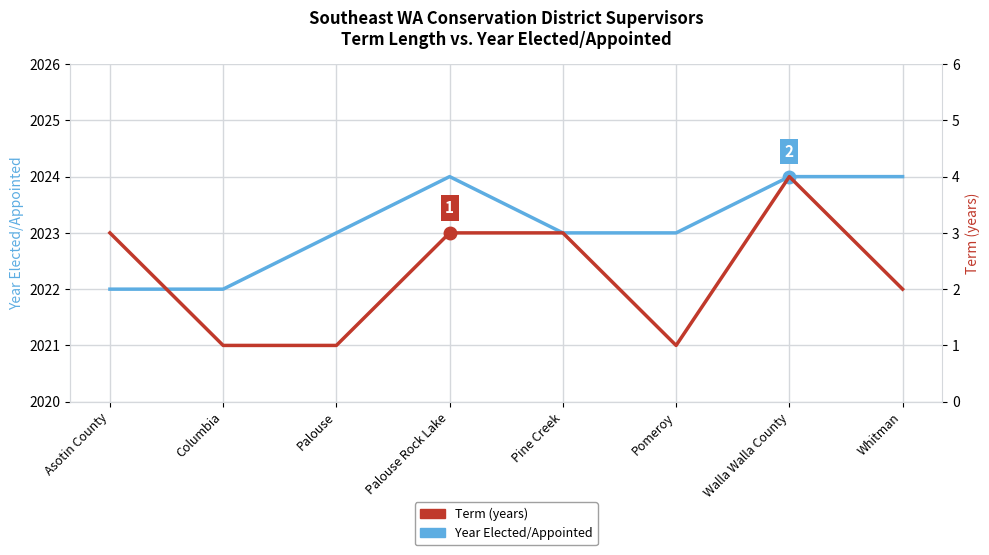

List the labels in order of Year Elected/Appointed value, smallest first.

Asotin County, Columbia, Palouse, Pine Creek, Pomeroy, Palouse Rock Lake, Walla Walla County, Whitman